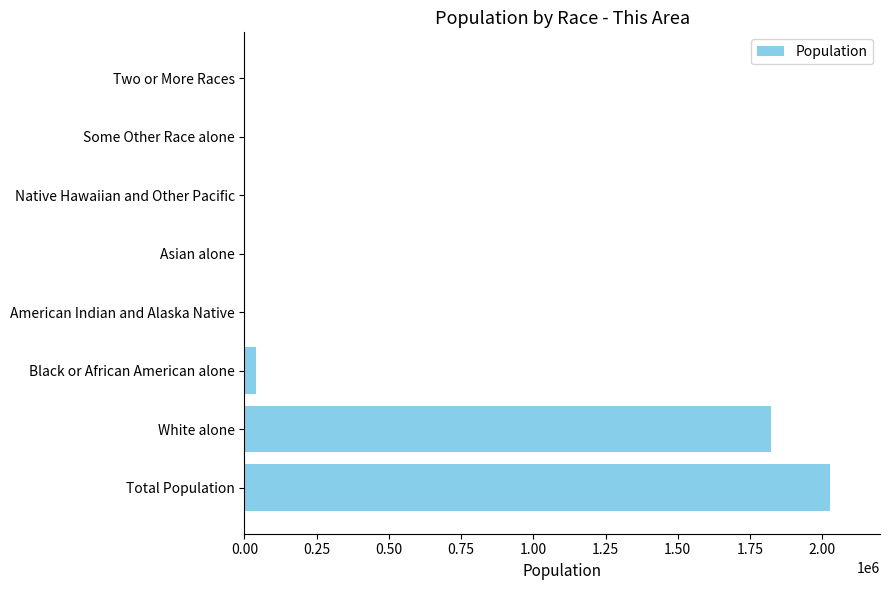

At which label is the value closest to 1013359?

White alone